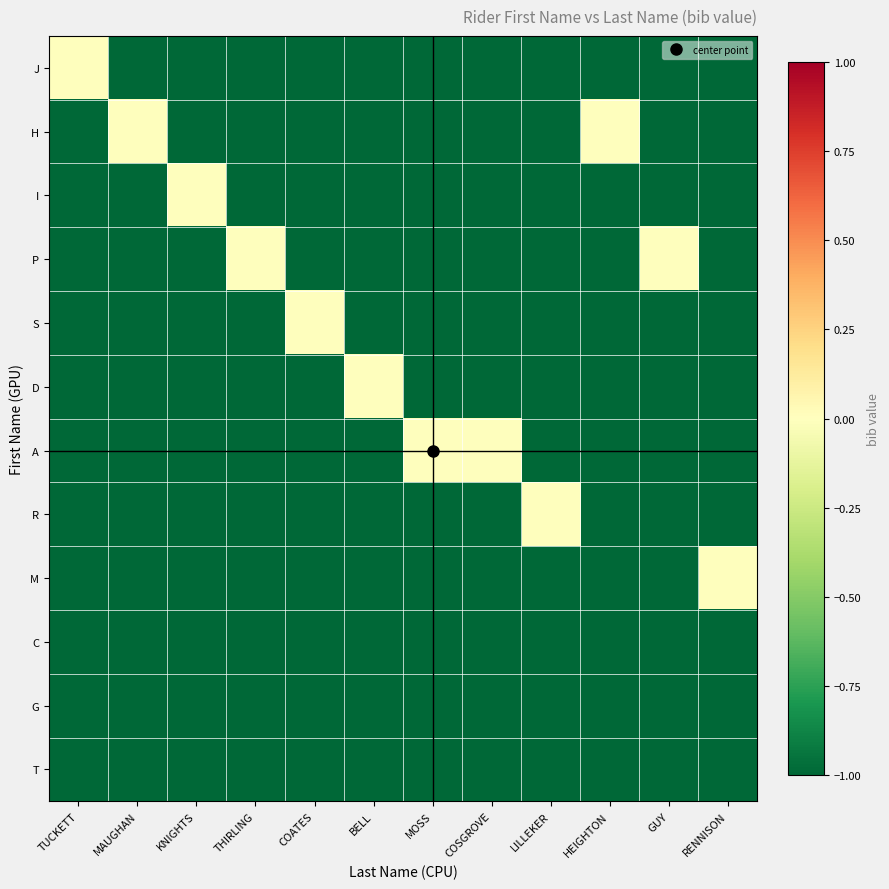

At which category is the sum across all series the highest?

TUCKETT